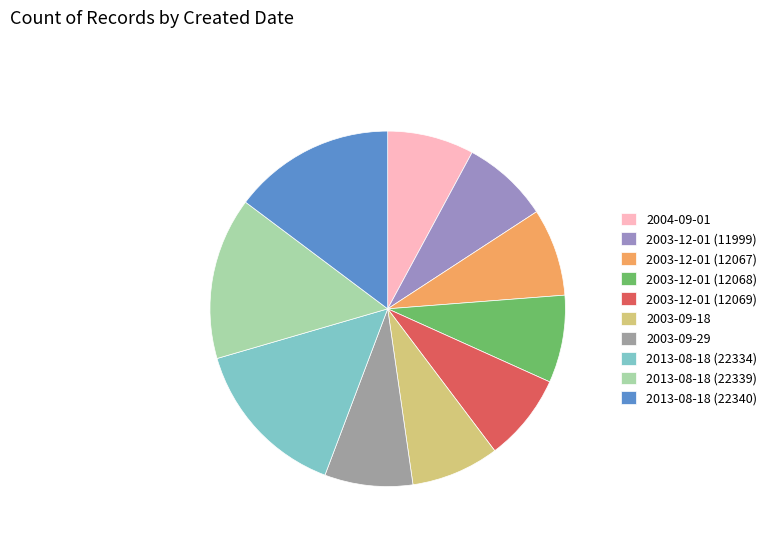

Is the sum of 2013-08-18 (22340) and 2003-12-01 (12069) greater than half?

No